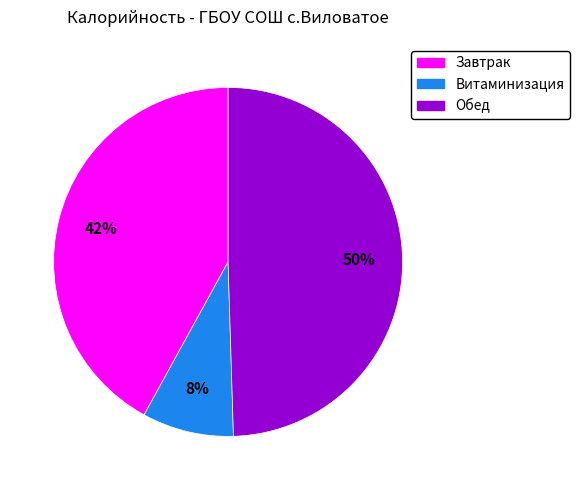

Does Завтрак represent more than half of the total?

No